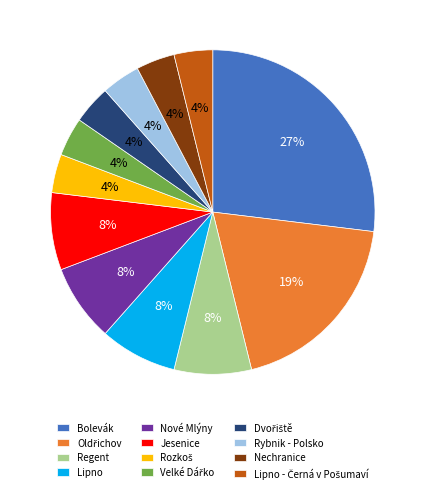

What is the ratio of the value at Jesenice to the value at Bolevák?

0.3